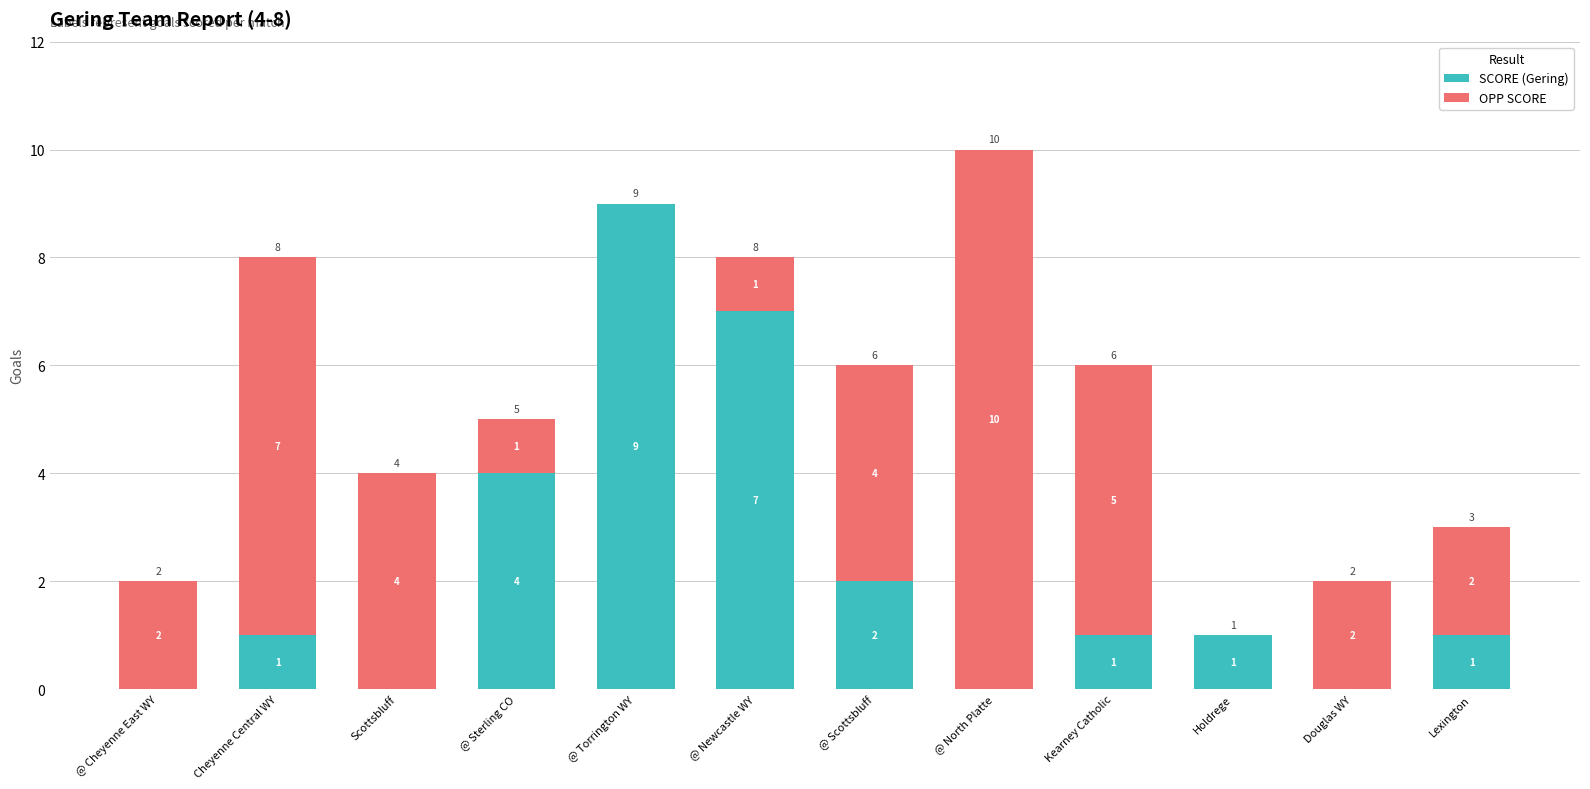

At which category is the sum across all series the highest?

@ North Platte